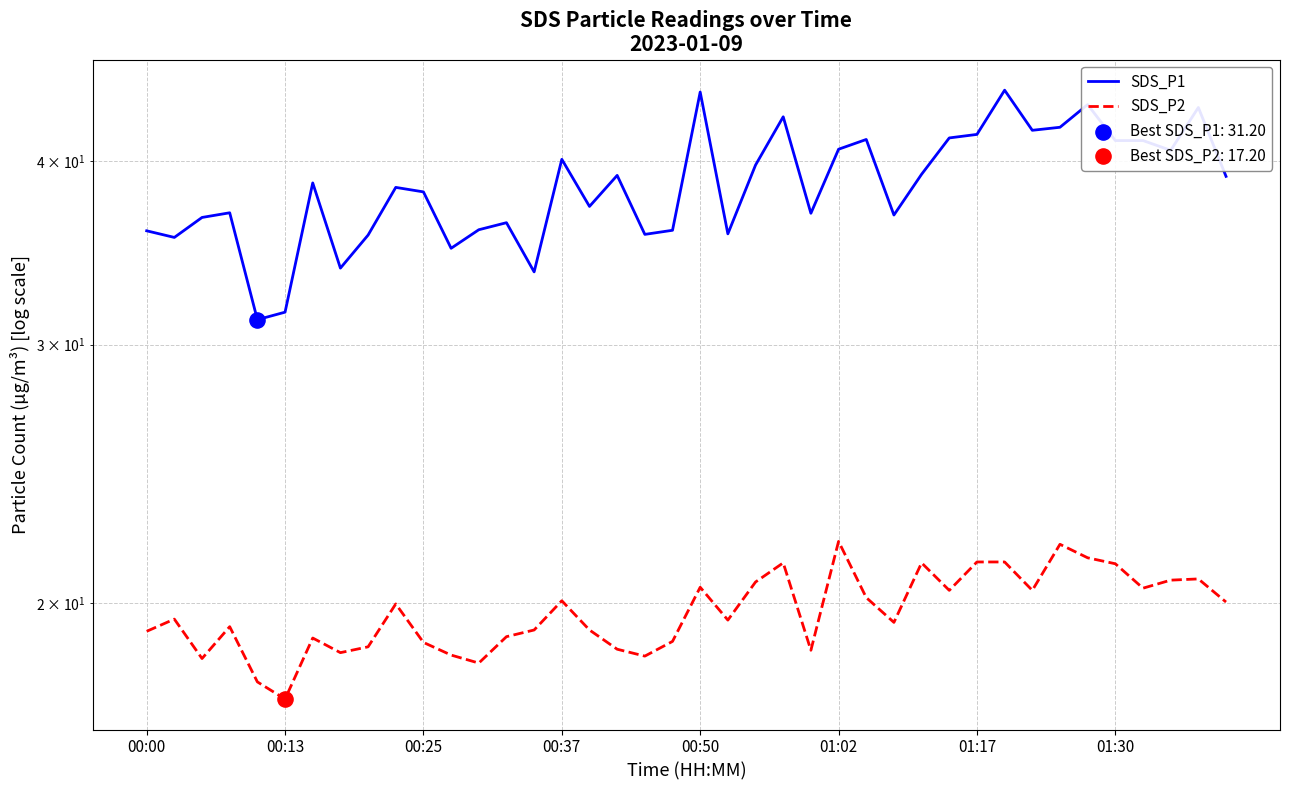

Which series has the largest total across all categories?

SDS_P1